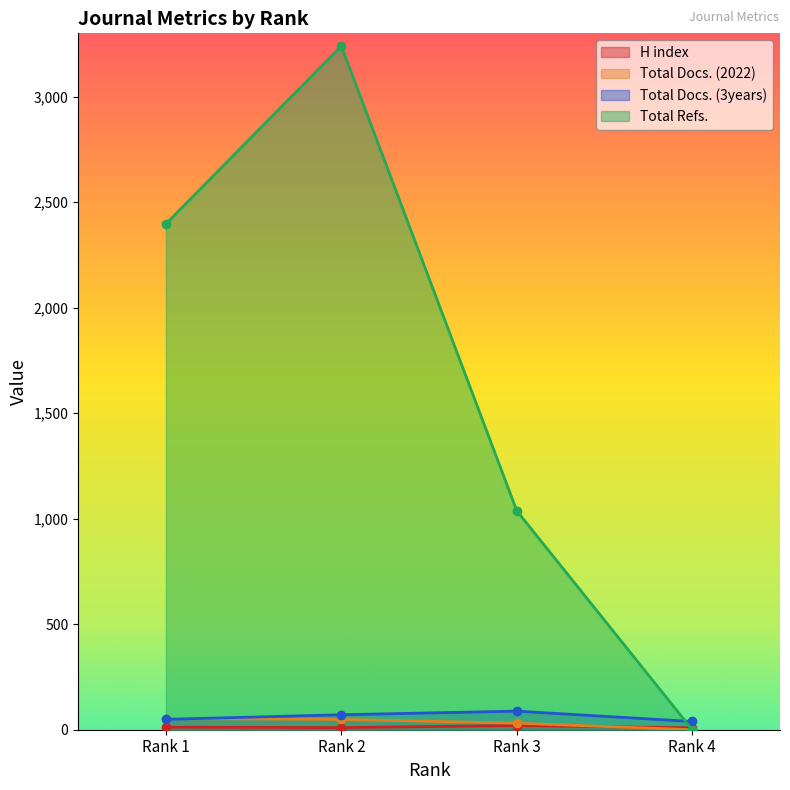

Rank the series at Rank 2 from lowest to highest value.

H index, Total Docs. (2022), Total Docs. (3years), Total Refs.